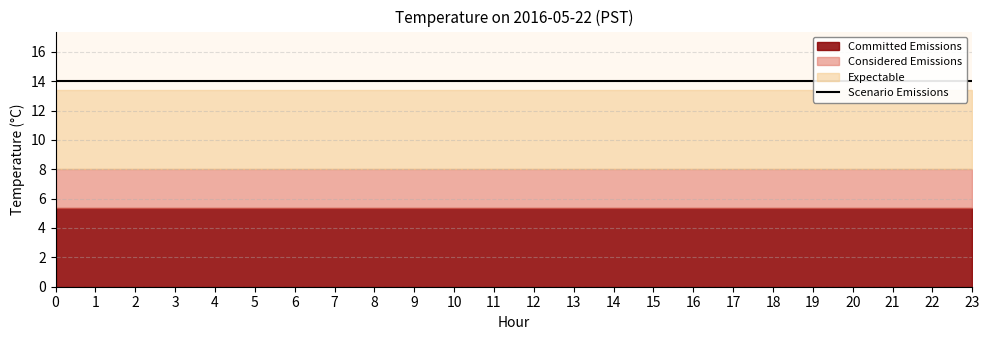

Between 2 and 6, which series saw the biggest shift?

Committed Emissions